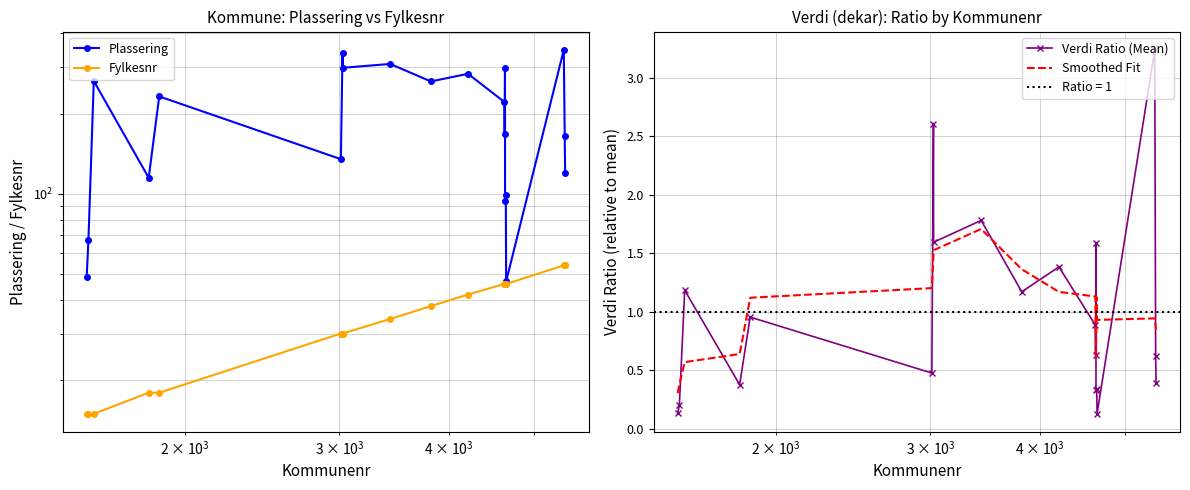

What is the minimum value for Smoothed Fit?

0.3